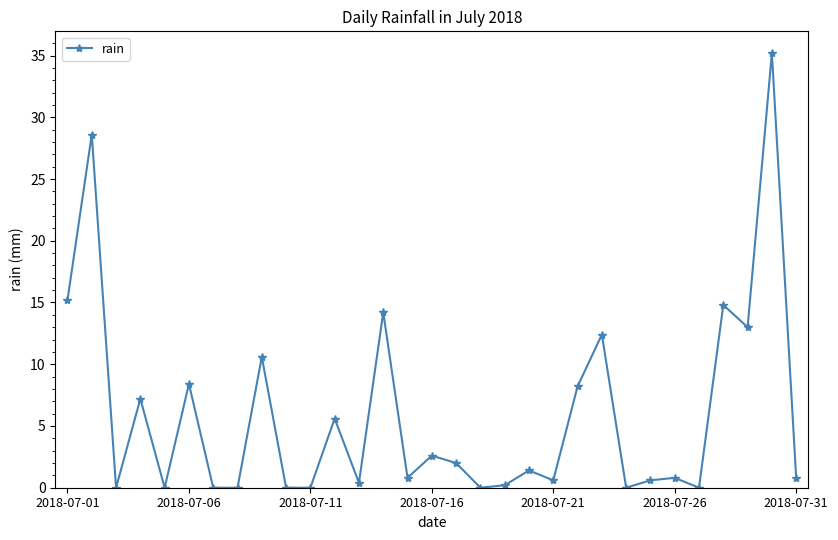

What is the greatest value displayed?

35.2